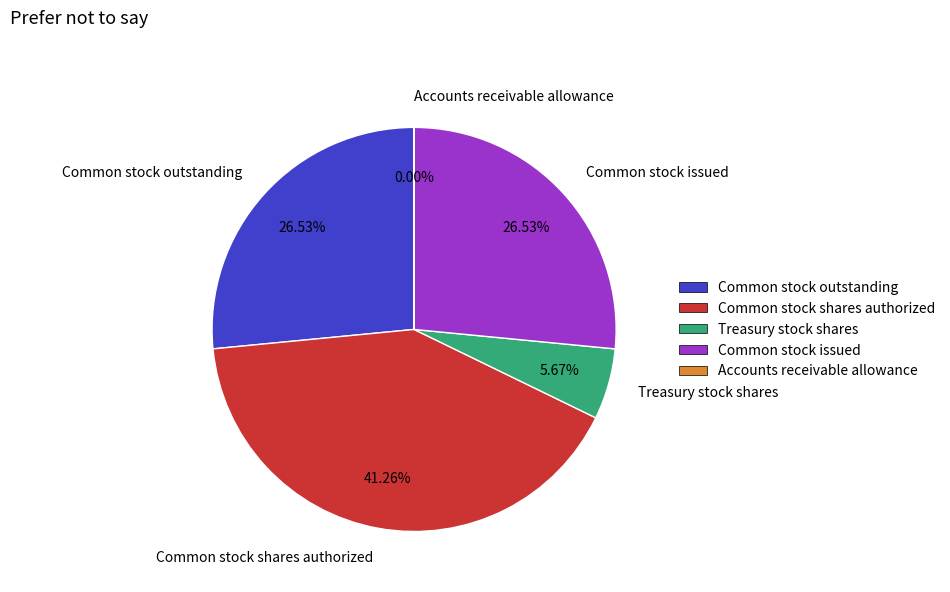

Which category has the biggest portion of the pie?

Common stock shares authorized